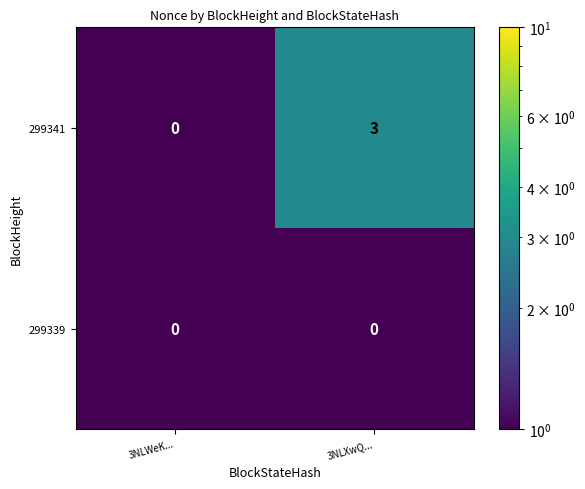

What is the maximum value for 299341?

3